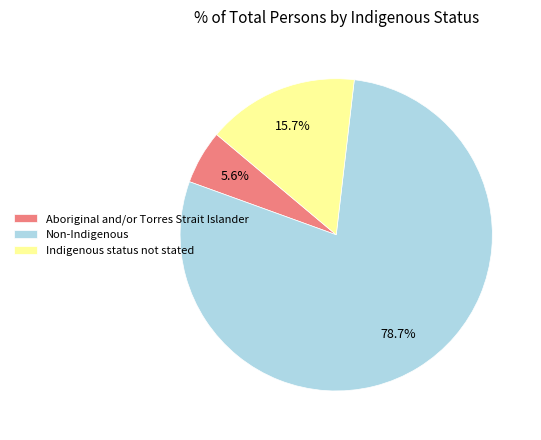

What is the total percentage of Non-Indigenous and Indigenous status not stated?

94.4%